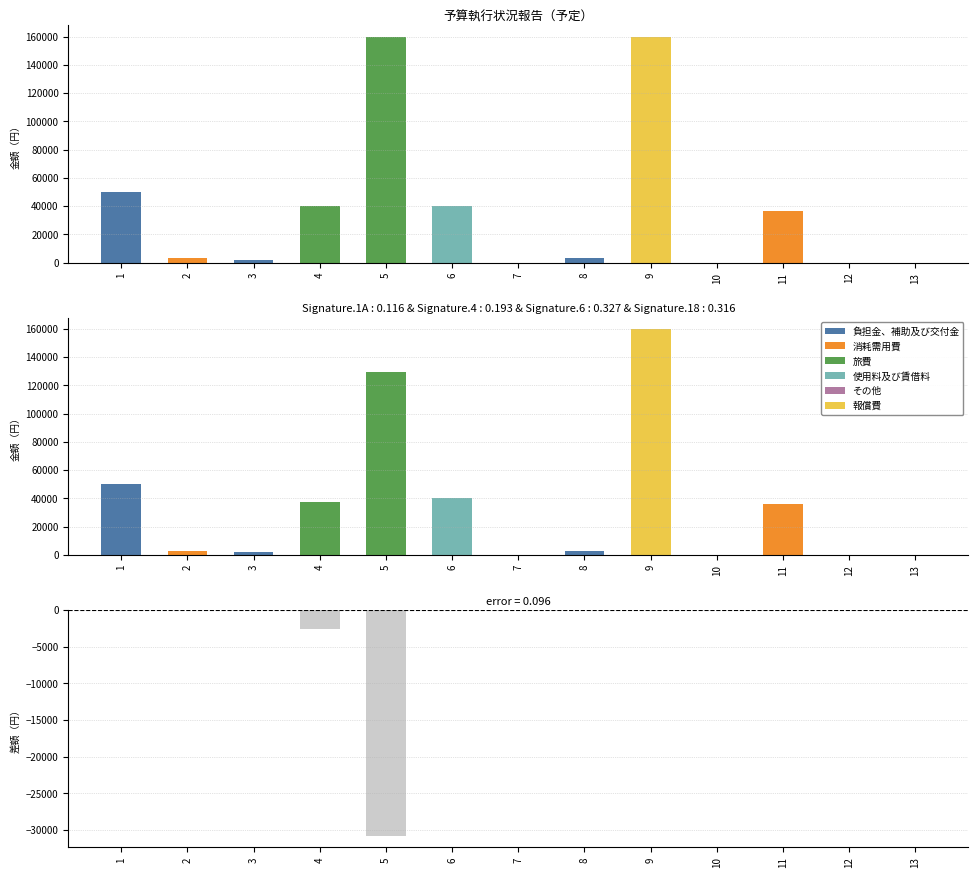

At how many categories does at least one series exceed 65373?

2